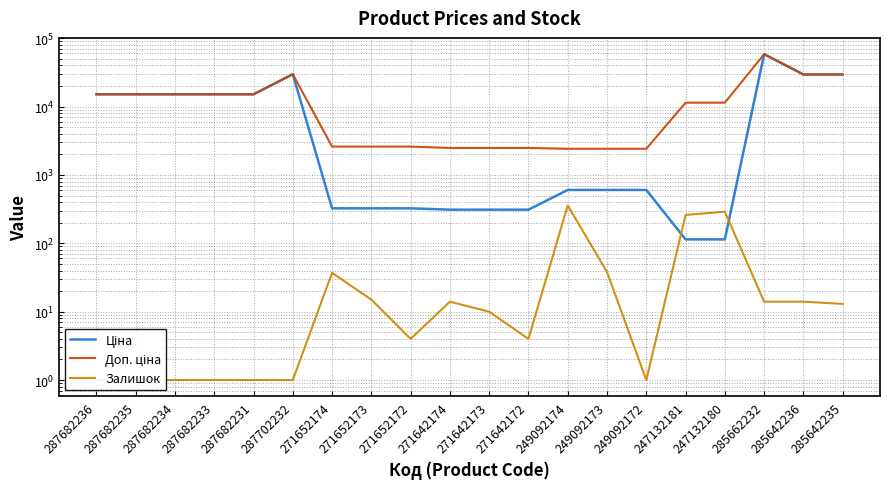

Is the value of Ціна at 287682234 greater than the value of Доп. ціна at 249092174?

Yes